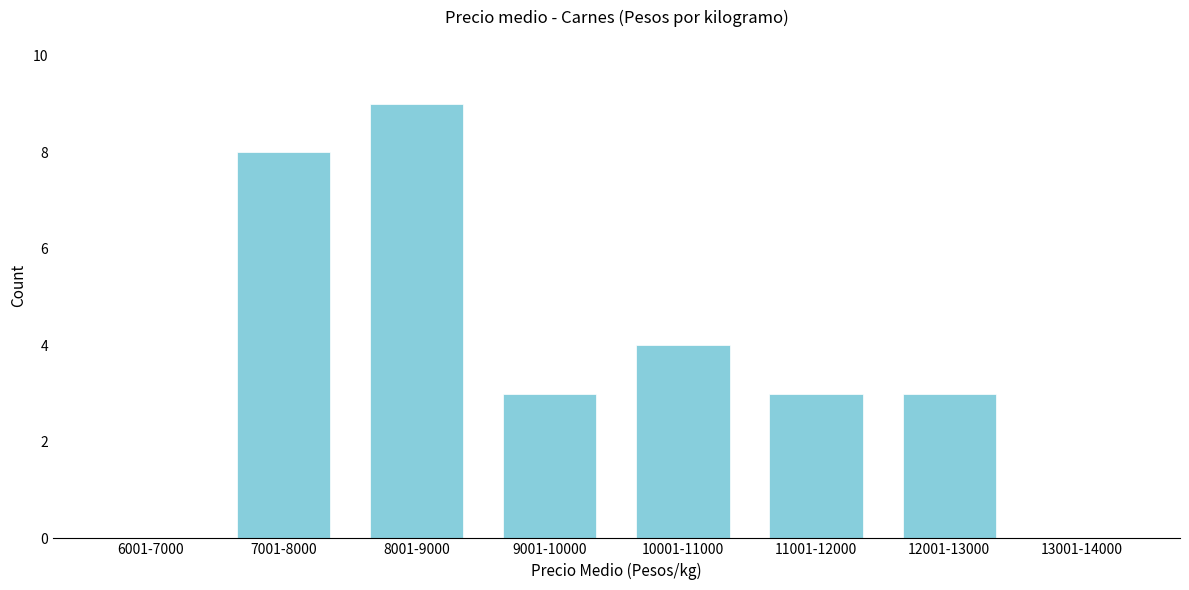

Reading left to right, list all the values displayed in this chart.

6001-7000=0	7001-8000=8	8001-9000=9	9001-10000=3	10001-11000=4	11001-12000=3	12001-13000=3	13001-14000=0